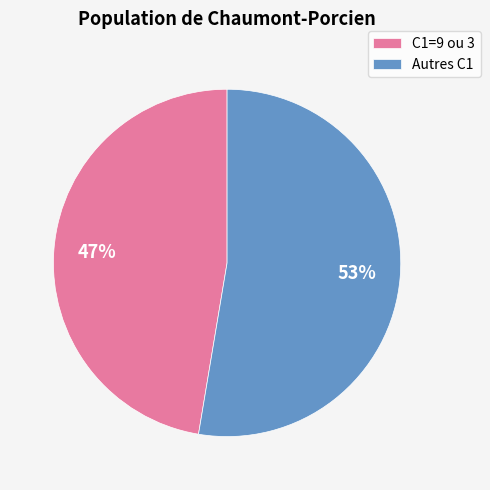

To the nearest percent, what is the average slice percentage?

50%